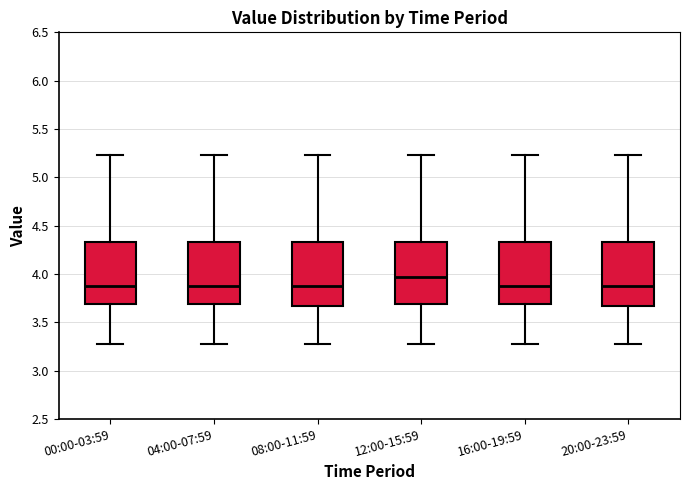

Reading left to right, transcribe this box plot: for each box, give where its median line is, the range the box spans, and where its two whiskers end, as read against the y-axis. The values are not printed on the chart, so give them approximately, as read against the axis.

00:00-03:59: median 3.85, box 3.70 to 4.35, whiskers 3.25 to 5.25
04:00-07:59: median 3.85, box 3.70 to 4.35, whiskers 3.25 to 5.25
08:00-11:59: median 3.85, box 3.65 to 4.35, whiskers 3.25 to 5.25
12:00-15:59: median 3.95, box 3.70 to 4.35, whiskers 3.25 to 5.25
16:00-19:59: median 3.85, box 3.70 to 4.35, whiskers 3.25 to 5.25
20:00-23:59: median 3.85, box 3.65 to 4.35, whiskers 3.25 to 5.25